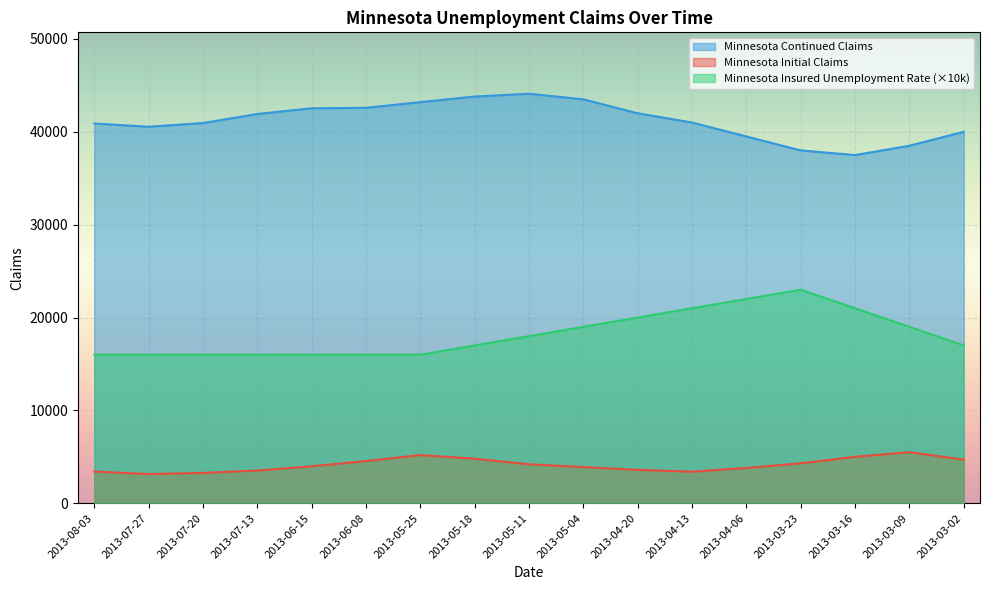

True or false: Minnesota Continued Claims and Minnesota Insured Unemployment Rate intersect in this chart.

False